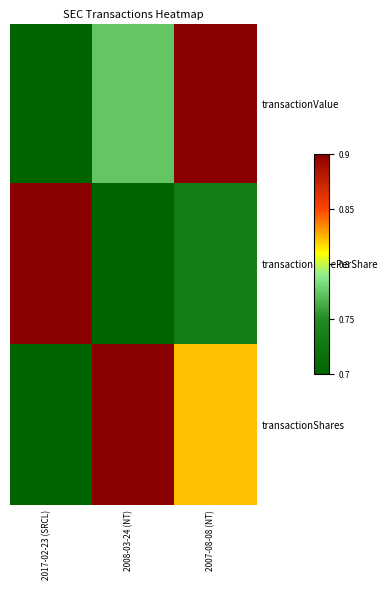

List the series in order of their peak value, highest first.

transactionValue, transactionPricePerShare, transactionShares